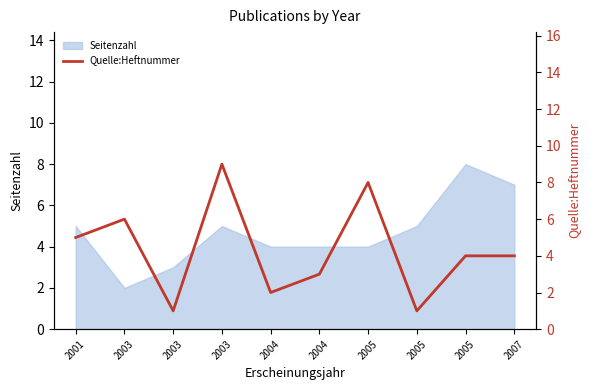

What is the average value?

4